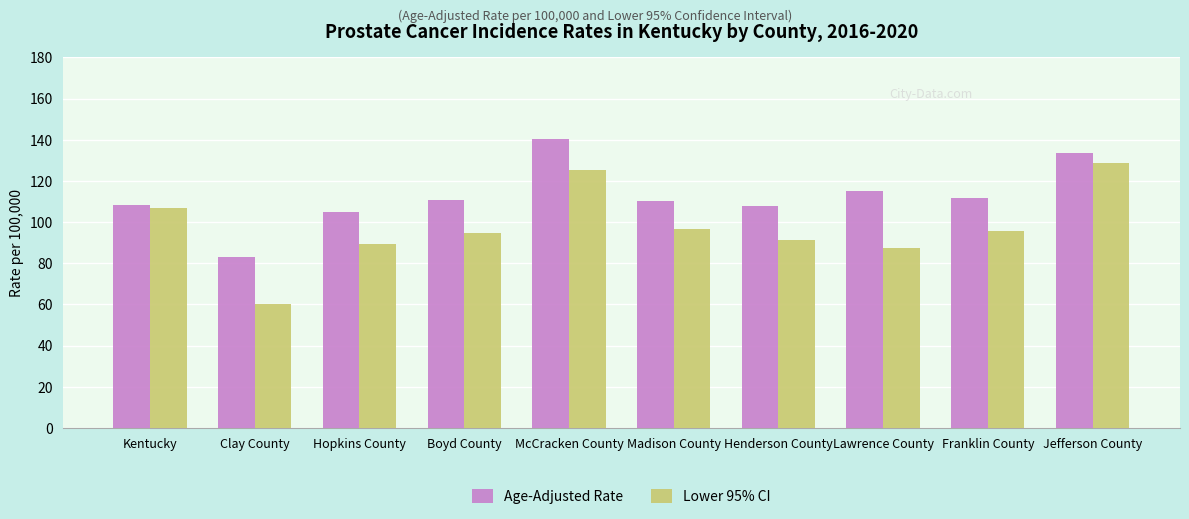

At Henderson County, list the series in order from smallest to largest.

Lower 95% CI, Age-Adjusted Rate